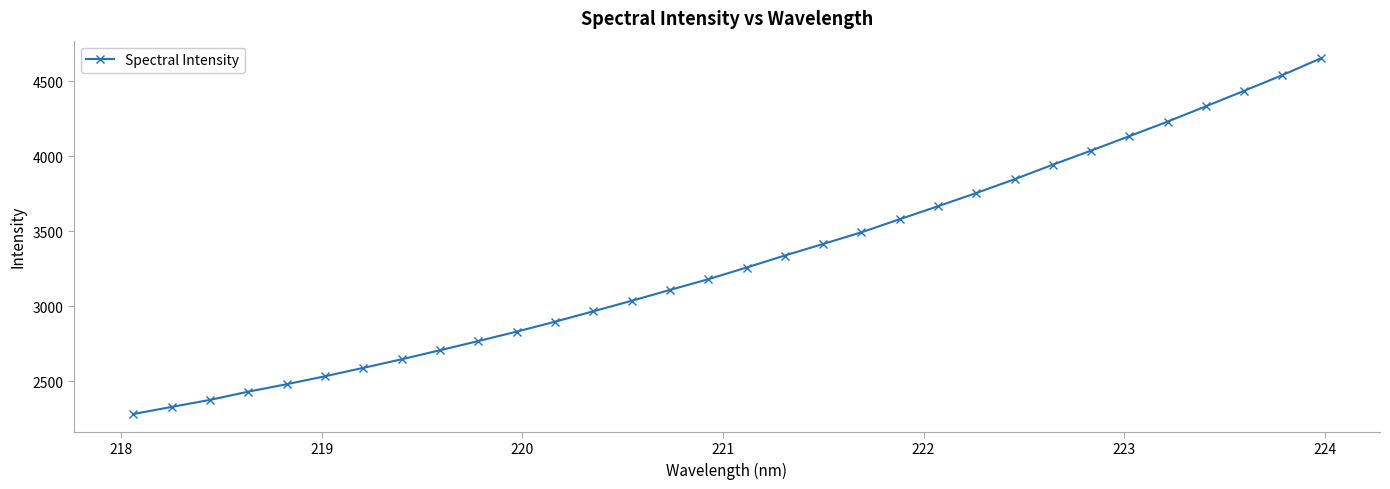

What is the average value?

3307.6